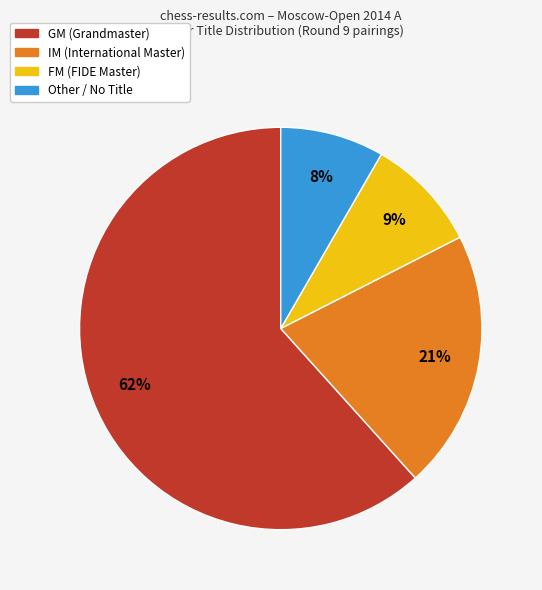

To the nearest percent, what is the average slice percentage?

25%